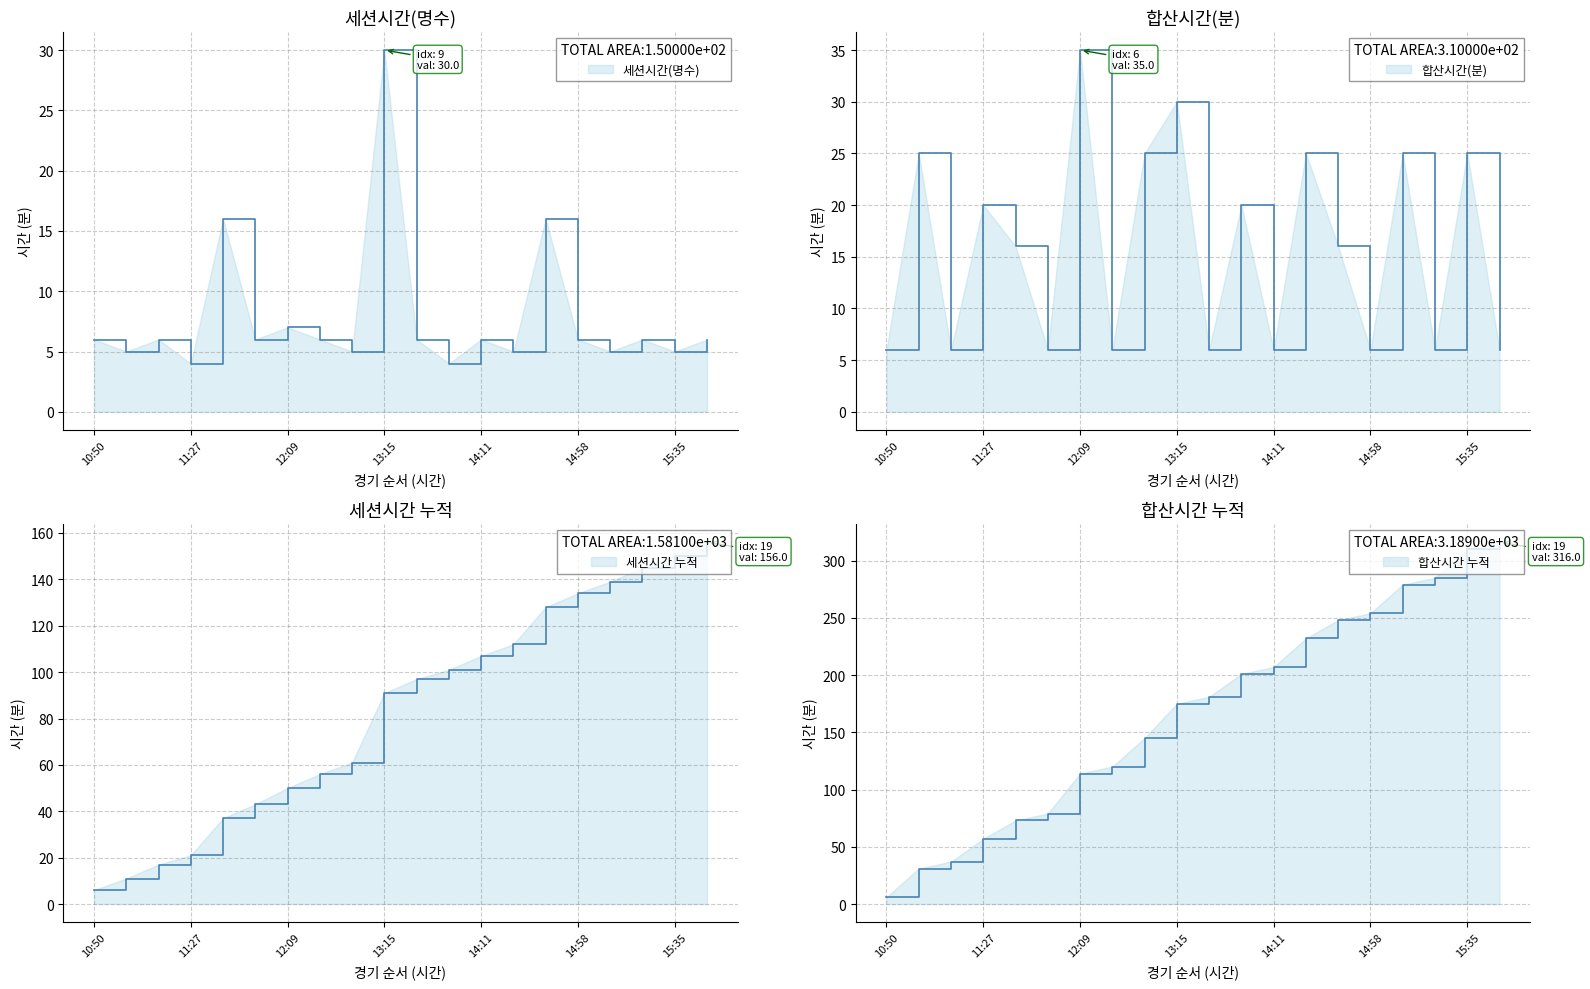

Which series has the largest range (max minus min)?

합산시간(분)